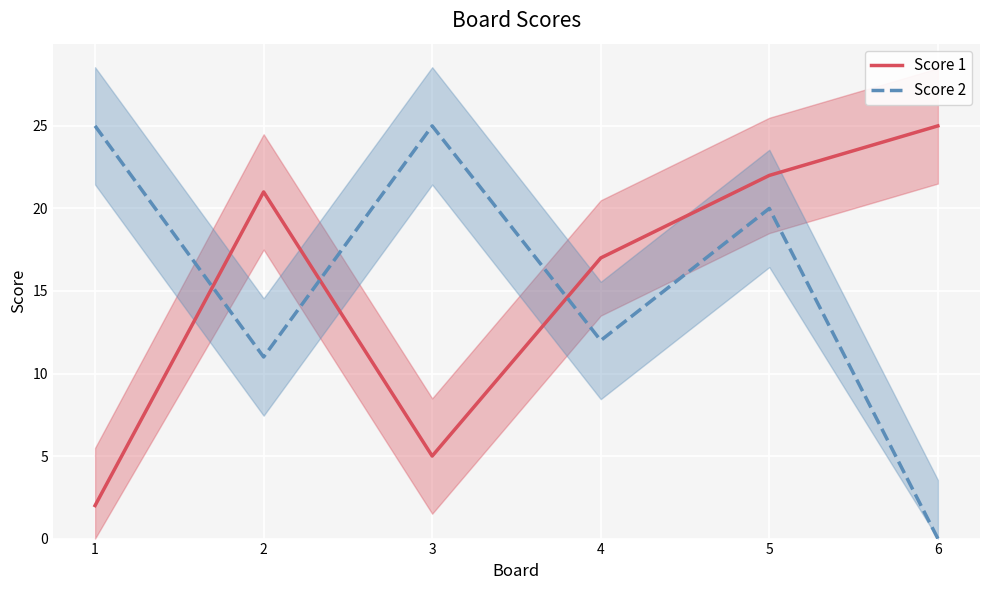

How many data points in Score 2 are above 20?

2